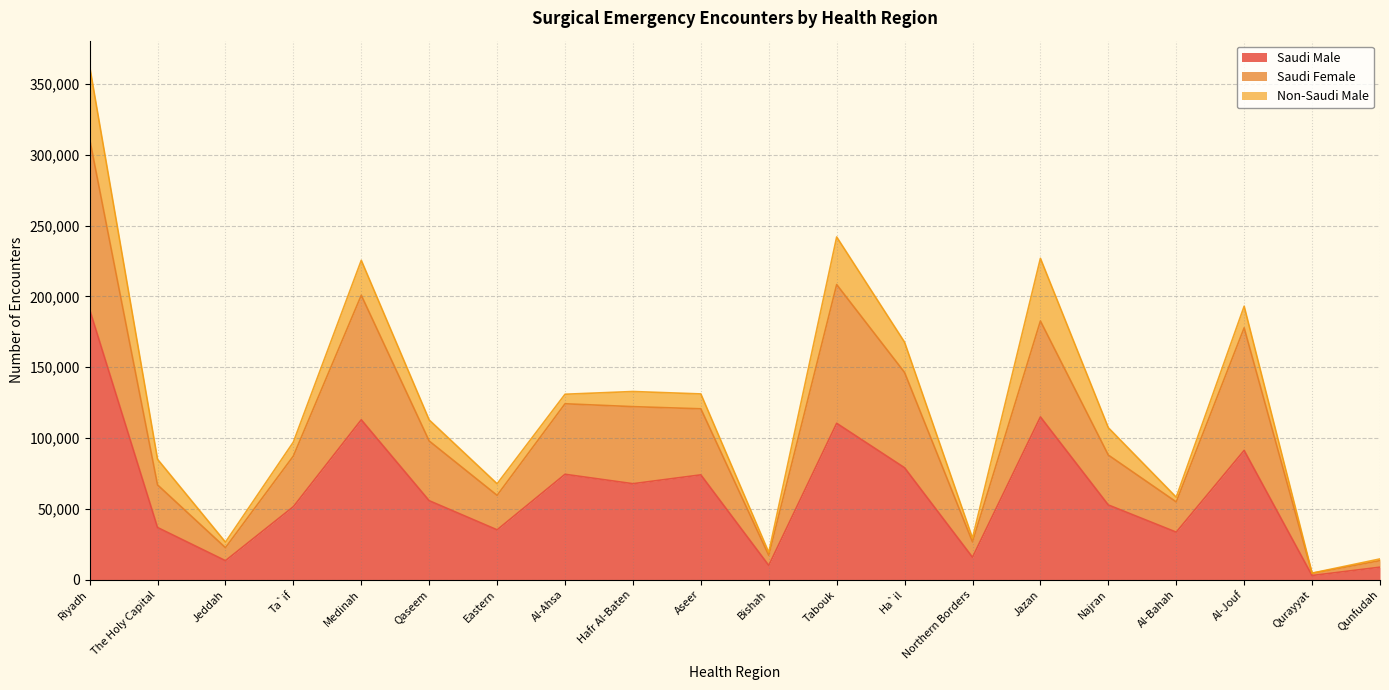

The Saudi Male series shows 52697 at Najran. True or false?

True